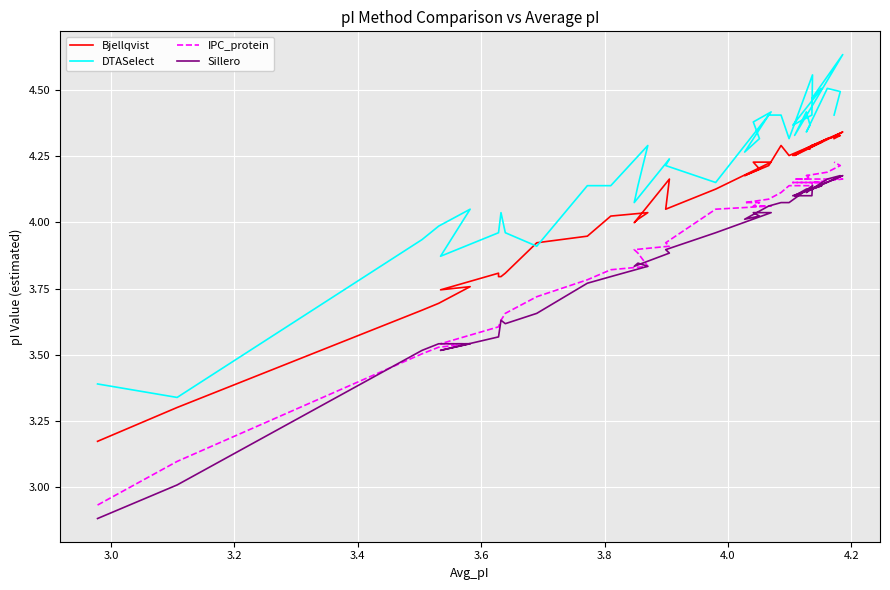

Is it true that IPC_protein equals 1.9 at 22?

False